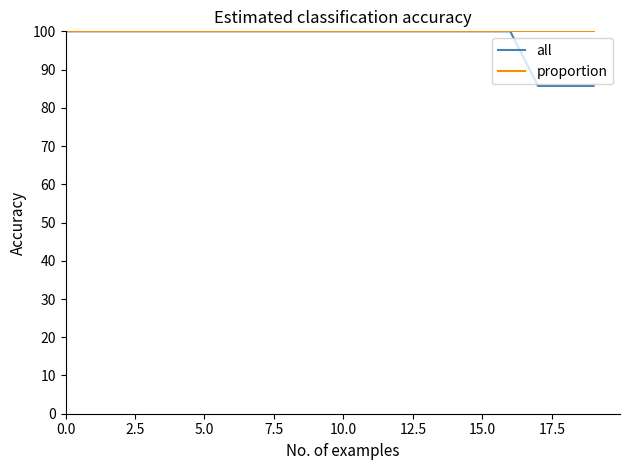

At how many categories does at least one series exceed 91?

20